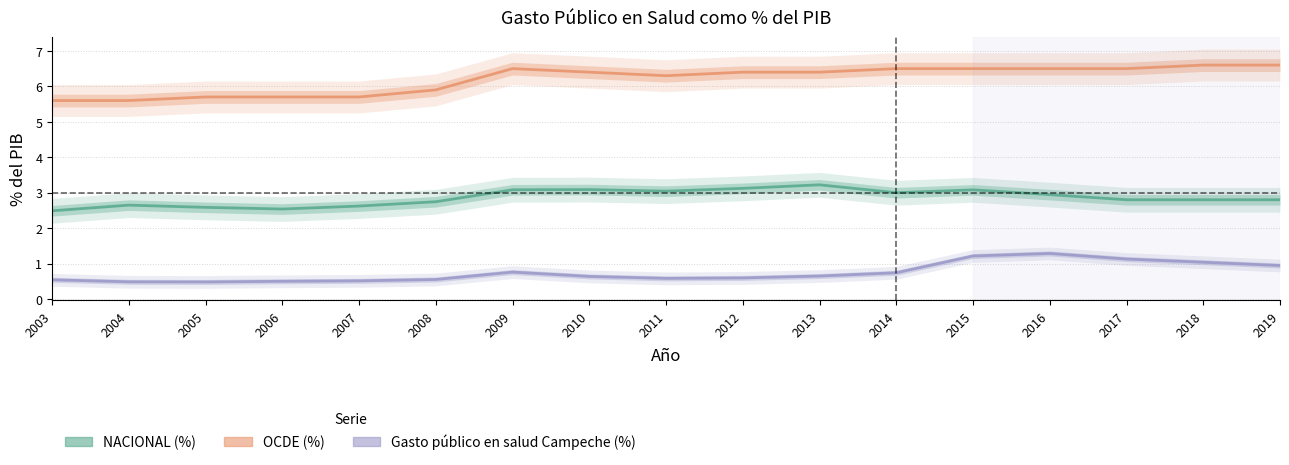

What is the maximum value shown in the chart?

6.6